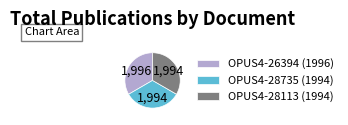

Do OPUS4-28113 (1994) and OPUS4-28735 (1994) together represent more than half of the pie?

Yes